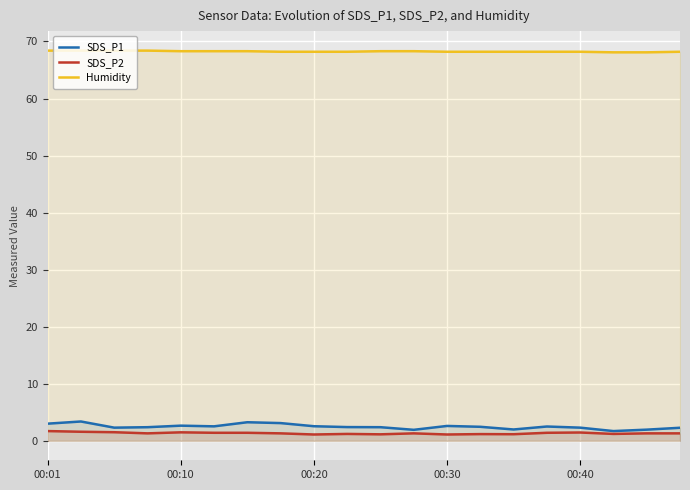

Is it true that SDS_P1 equals 1.8 at 00:01?

False